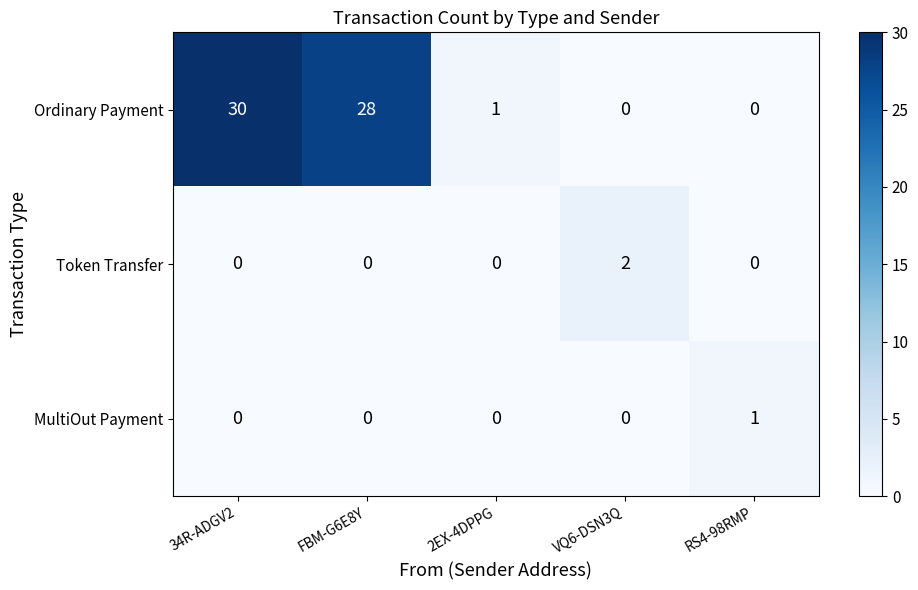

Reading left to right, what are all the values shown in this chart?

Ordinary Payment: 30	28	1	0	0
Token Transfer: 0	0	0	2	0
MultiOut Payment: 0	0	0	0	1